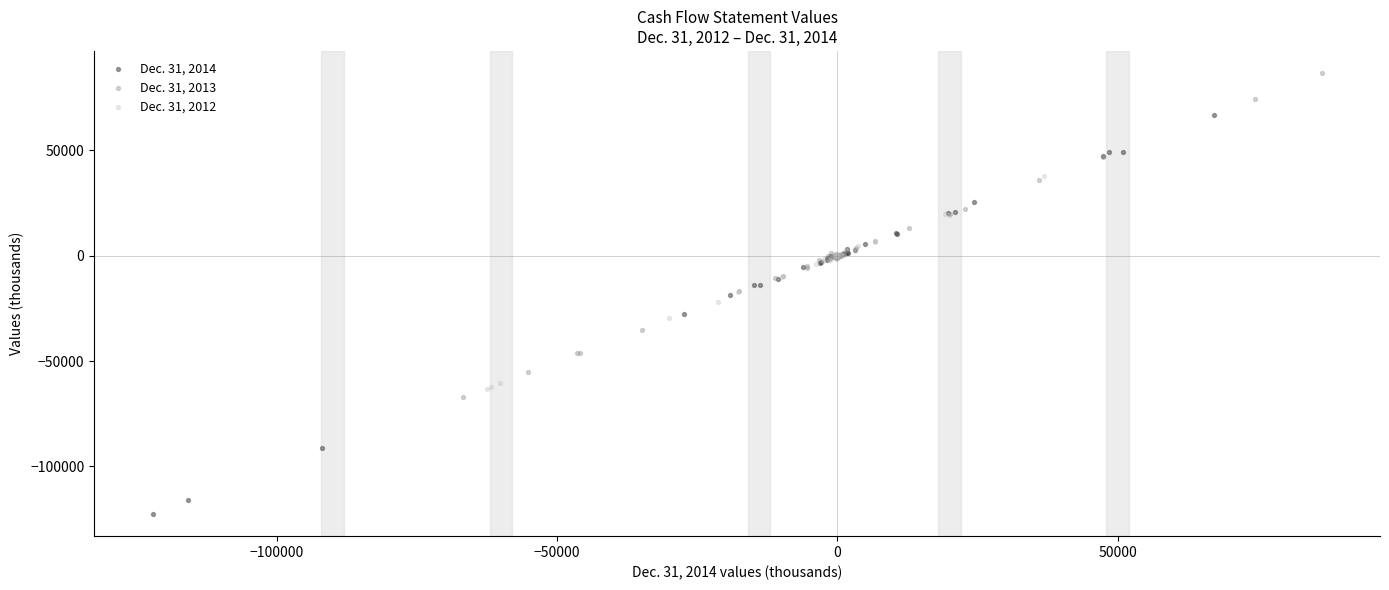

What are all the series names shown in the legend?

Dec. 31, 2014, Dec. 31, 2013, Dec. 31, 2012